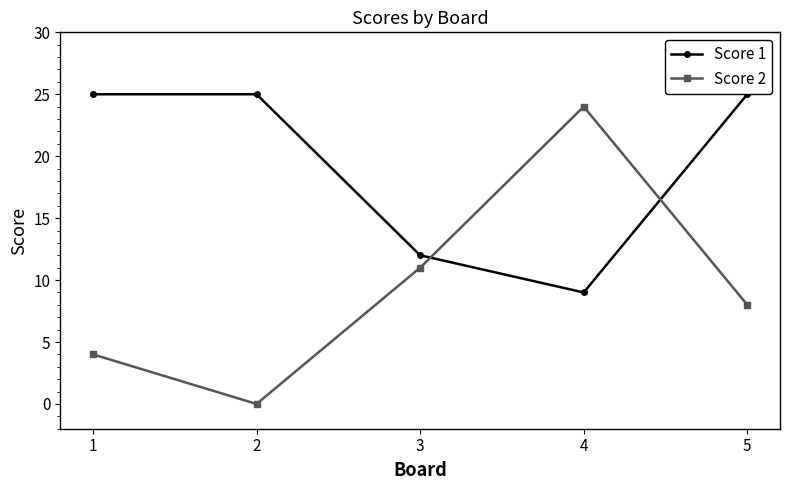

Where is Score 1 nearest to the value 17?

3